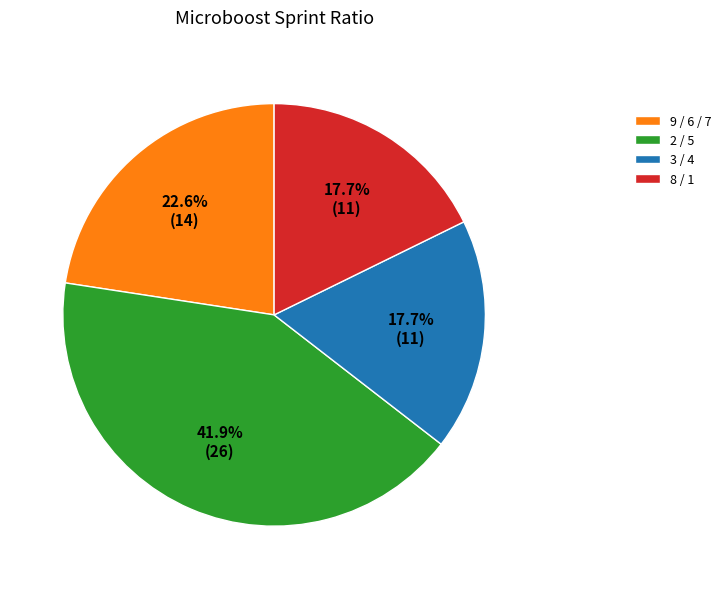

To the nearest percent, what is the average slice percentage?

25%